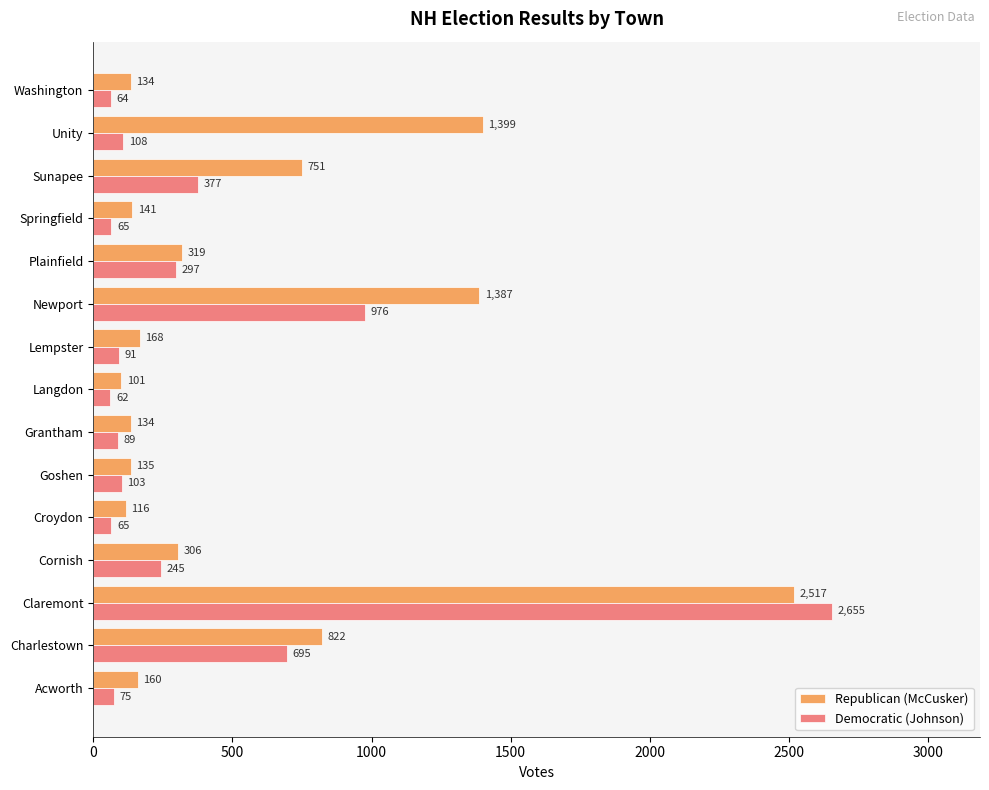

Which series has the largest range (max minus min)?

Democratic (Johnson)